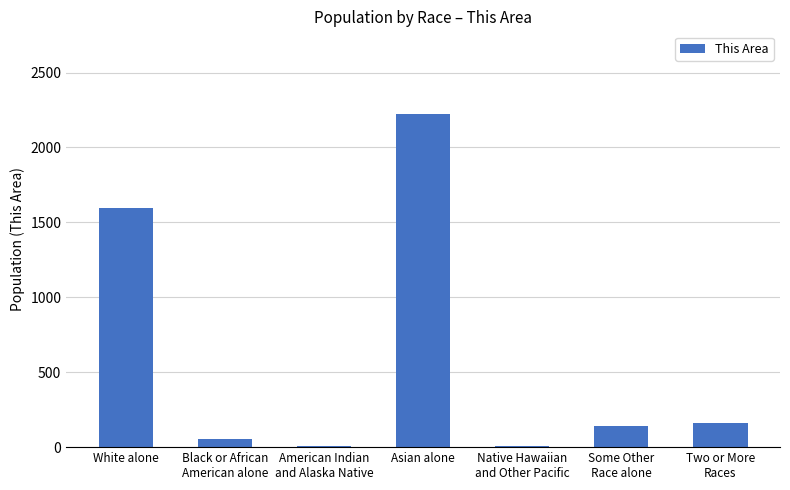

Which category has the highest value across all series?

Asian alone